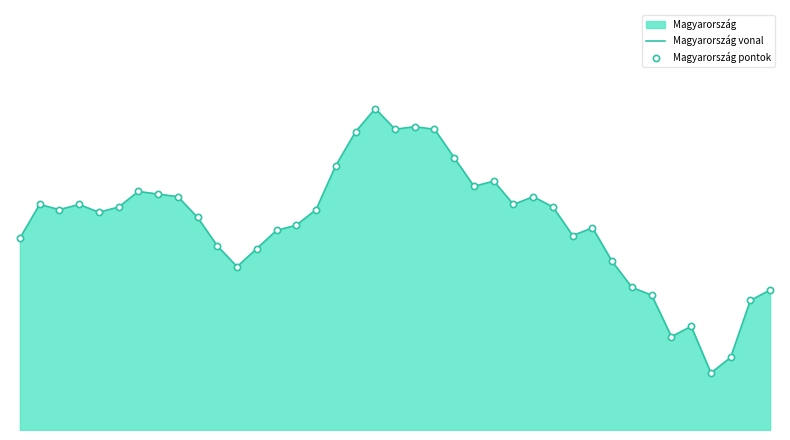

Does the chart have visible grid lines?

No